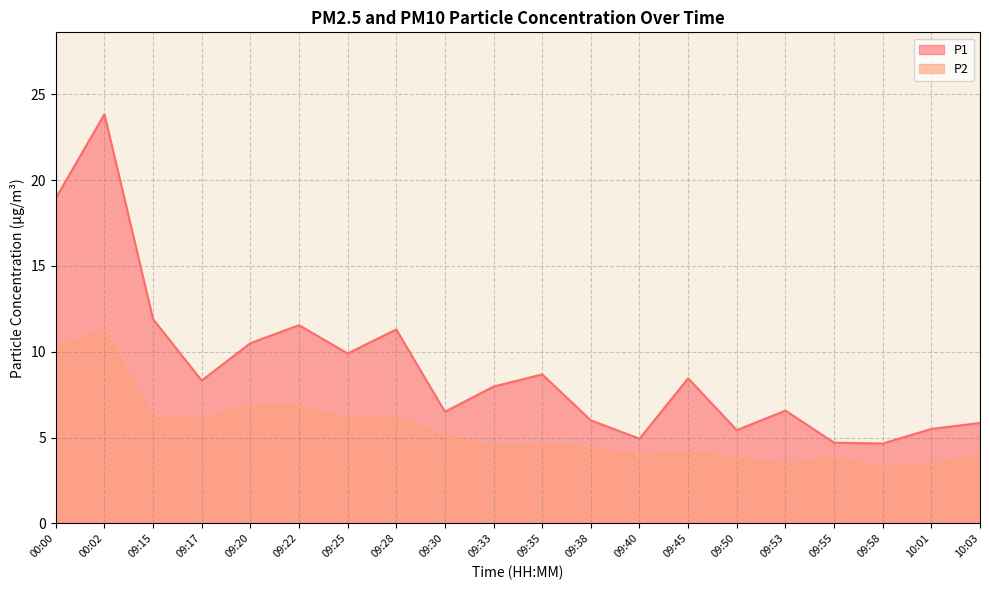

Is it true that P1 equals 9.9 at 09:25?

True